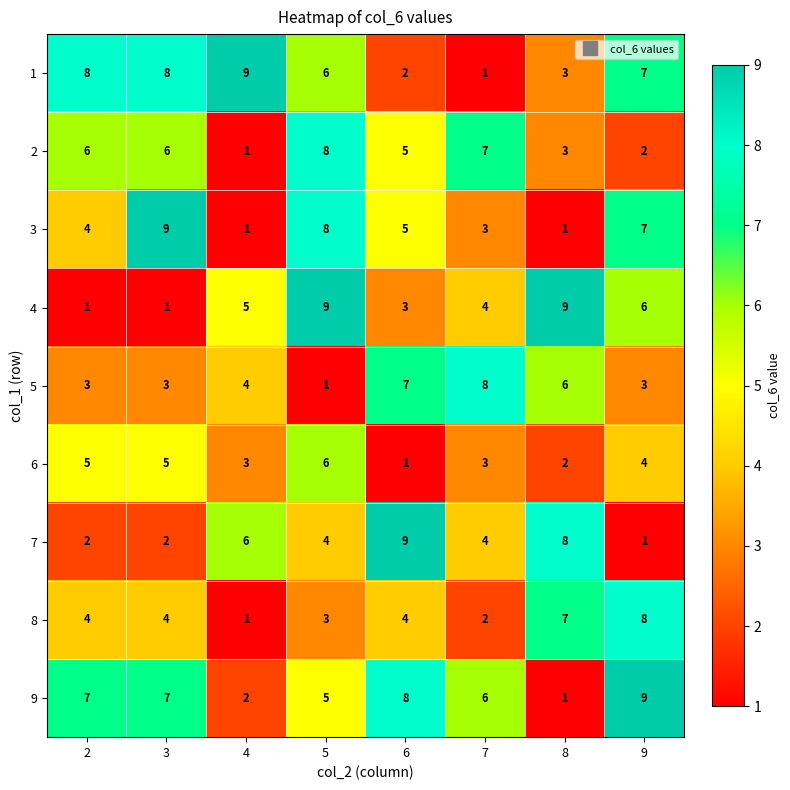

Is it true that 9 equals 1 at 8?

True